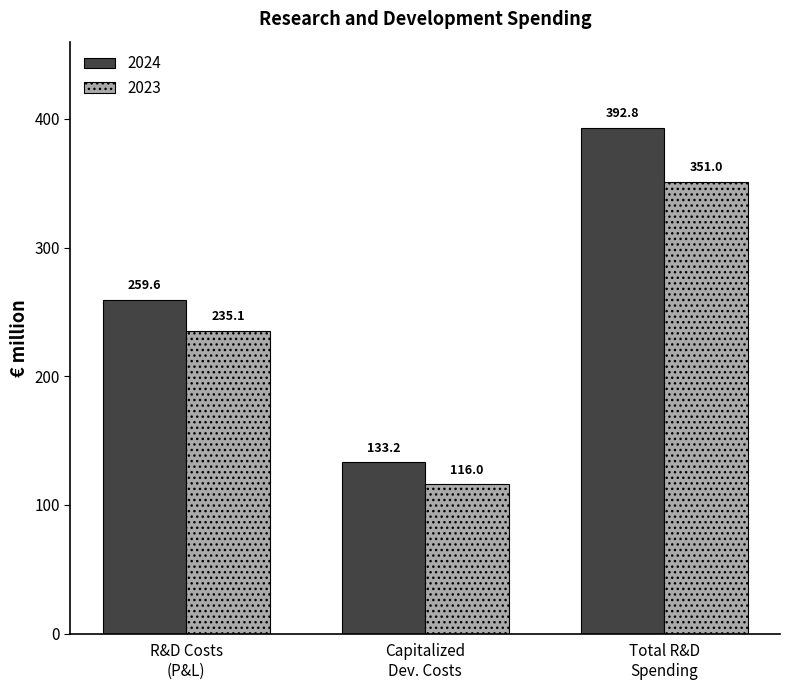

What are all the series names shown in the legend?

2024, 2023